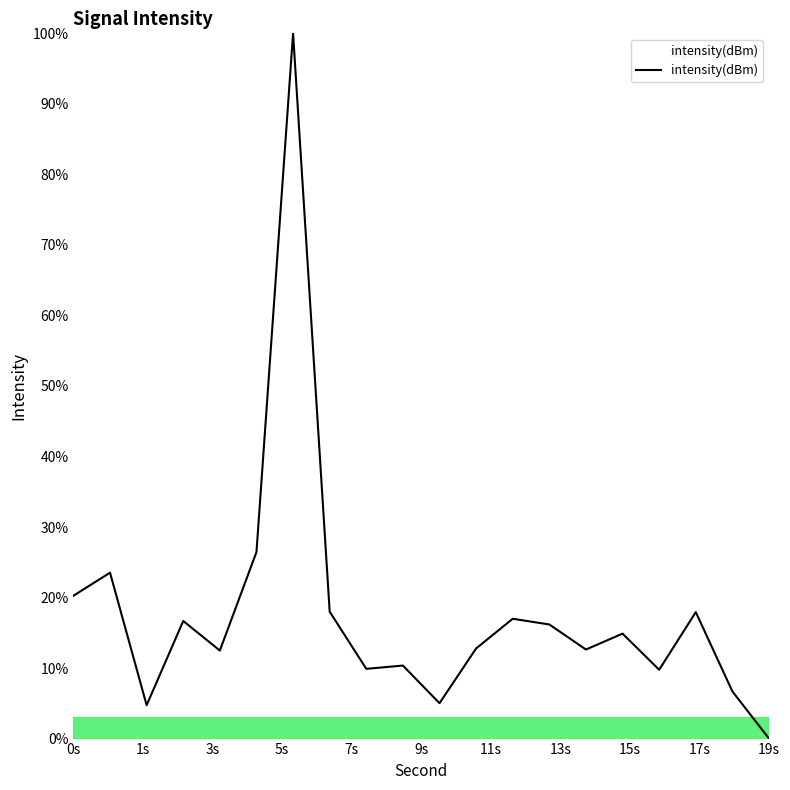

What is the difference between the maximum and minimum values?

100.0